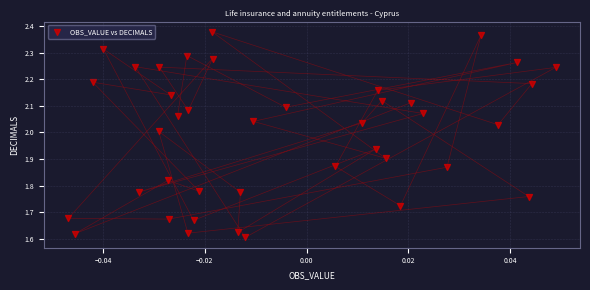

What is the range of Y values (max minus min)?

0.8